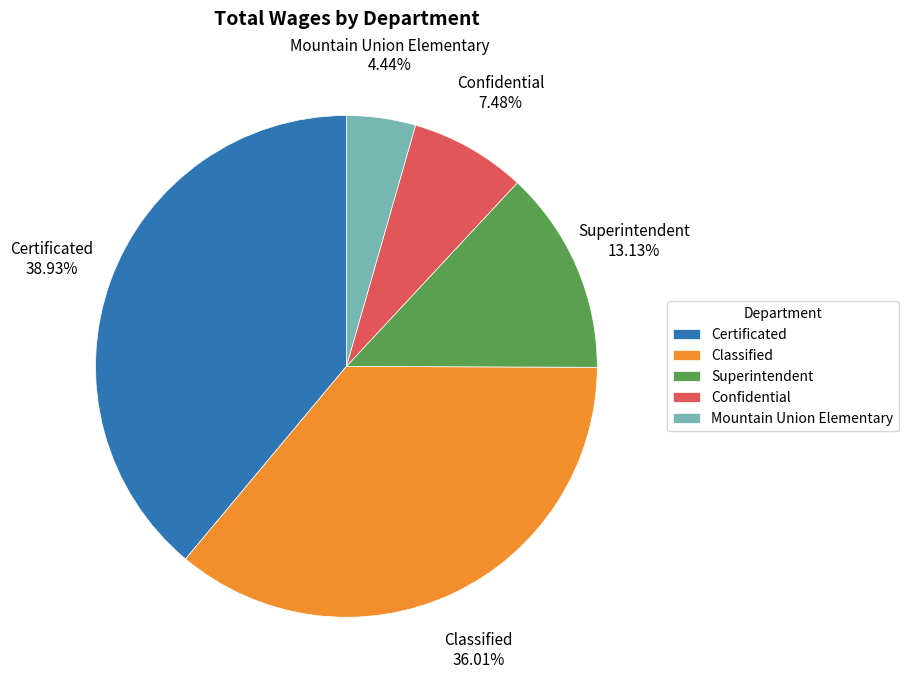

To the nearest percent, what is the average slice percentage?

20%